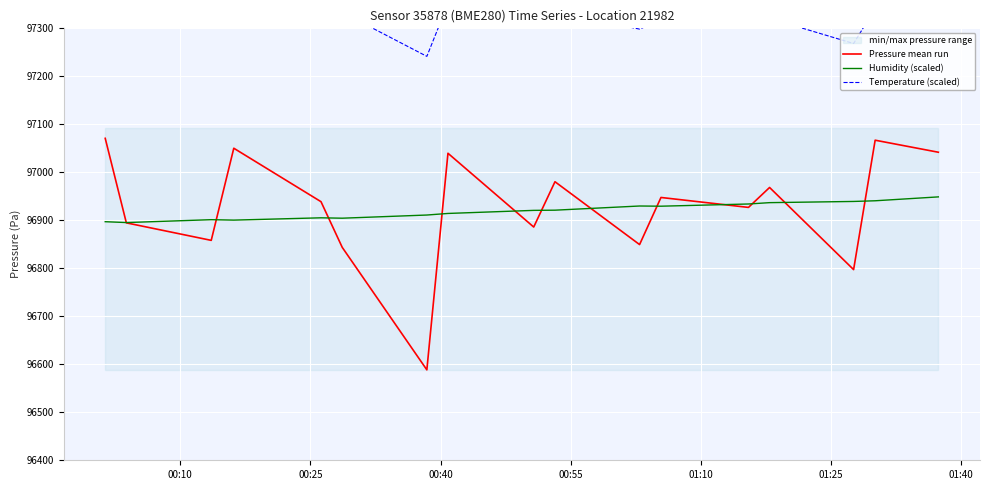

What is the value of the Pressure mean run point at the 7th from the left?

96588.4